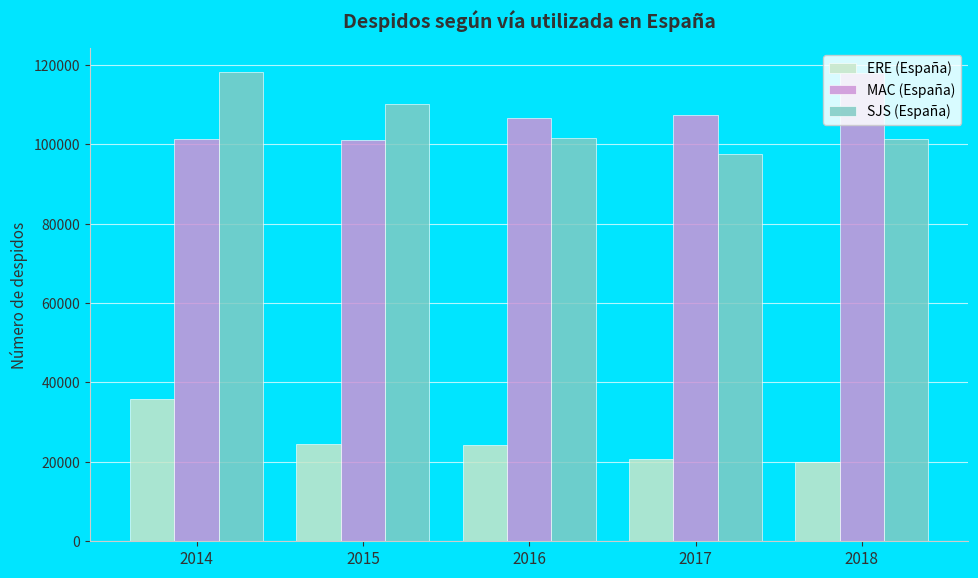

What is the sum of the MAC (España) values at 2018 and 2017?

225377